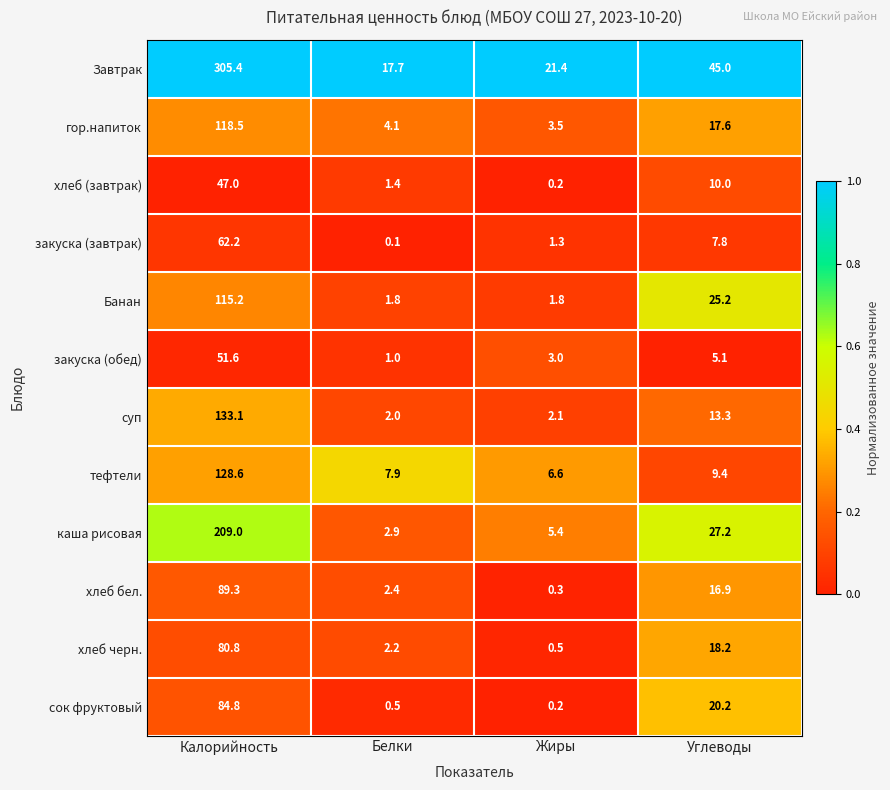

Which series has the widest spread of values?

Завтрак